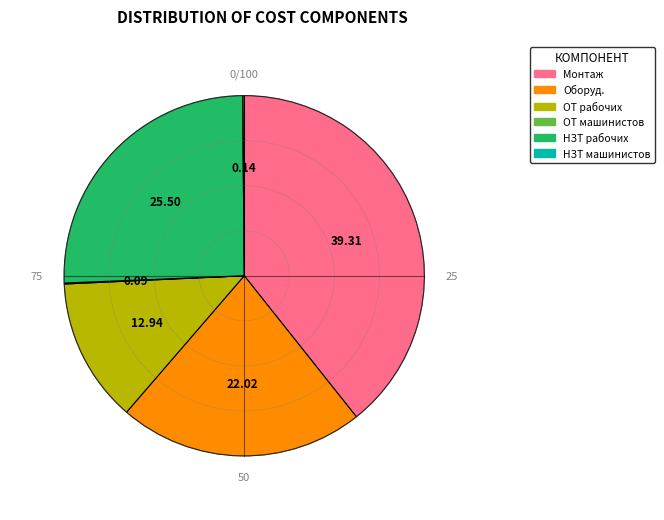

Is there a majority slice in this chart?

No